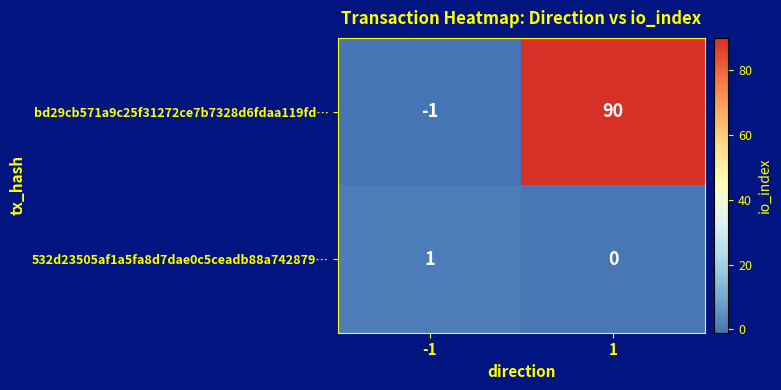

What is the greatest value displayed?

90